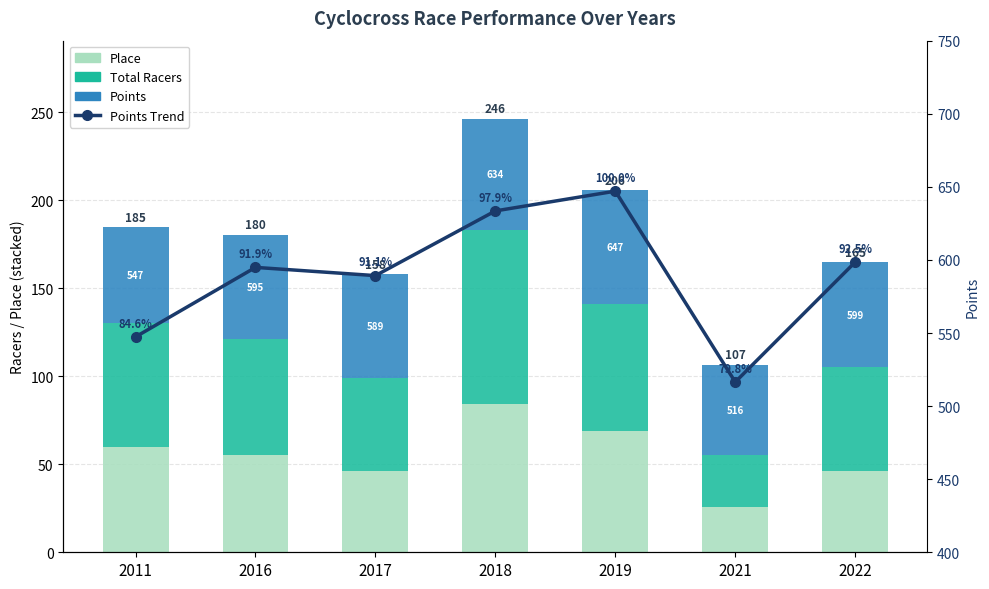

What is the approximate value of Points Trend at 2016?

594.9